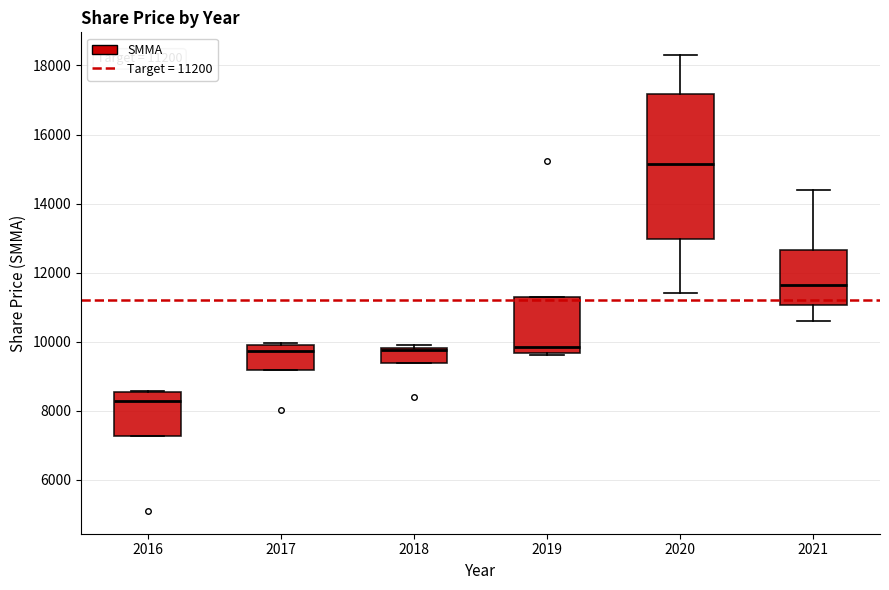

Which box has the lowest median line?

2016